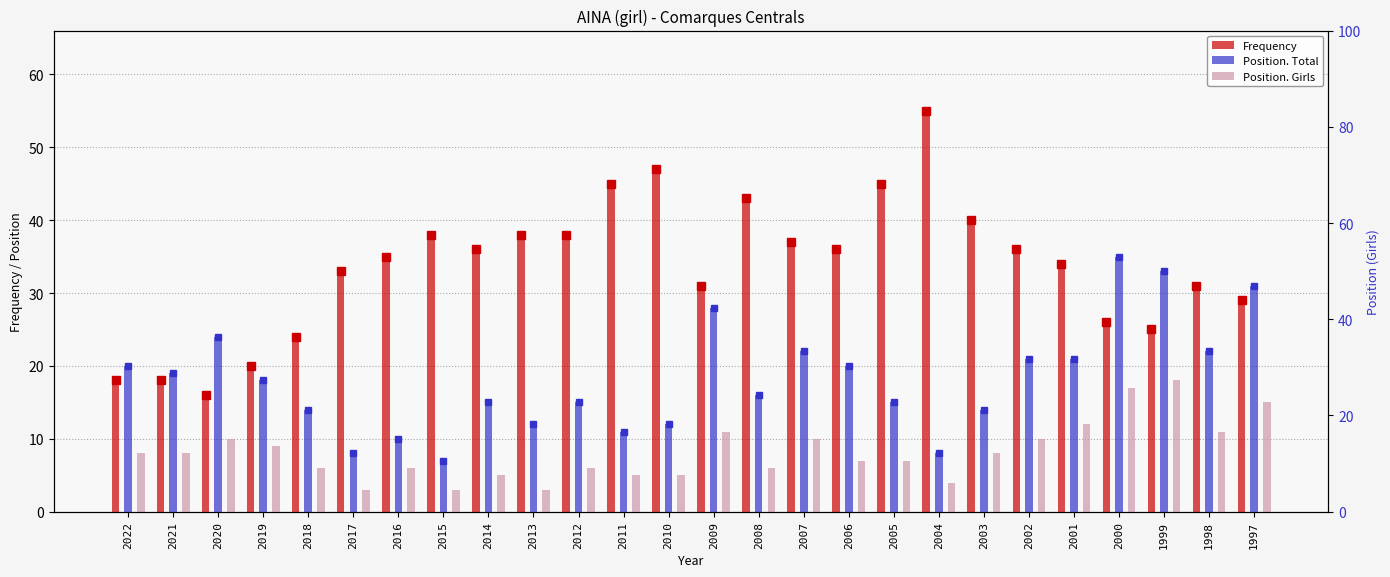

Which series has the largest total across all categories?

Frequency